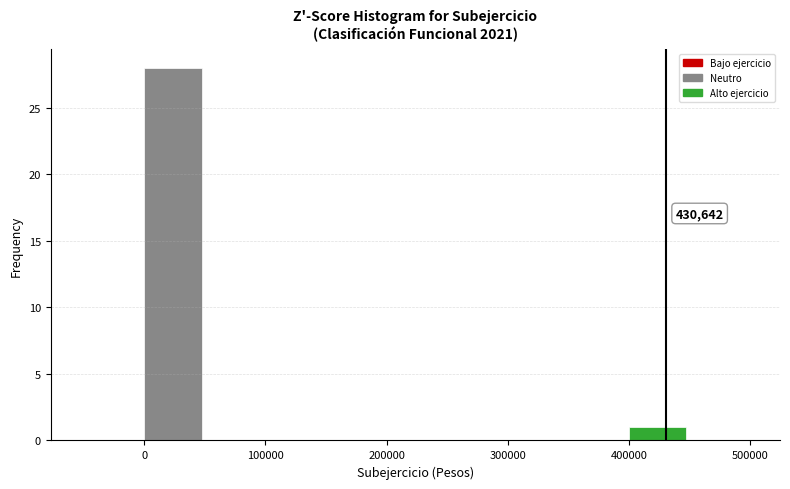

Which range on the x-axis has the tallest bar?

0 to 50000